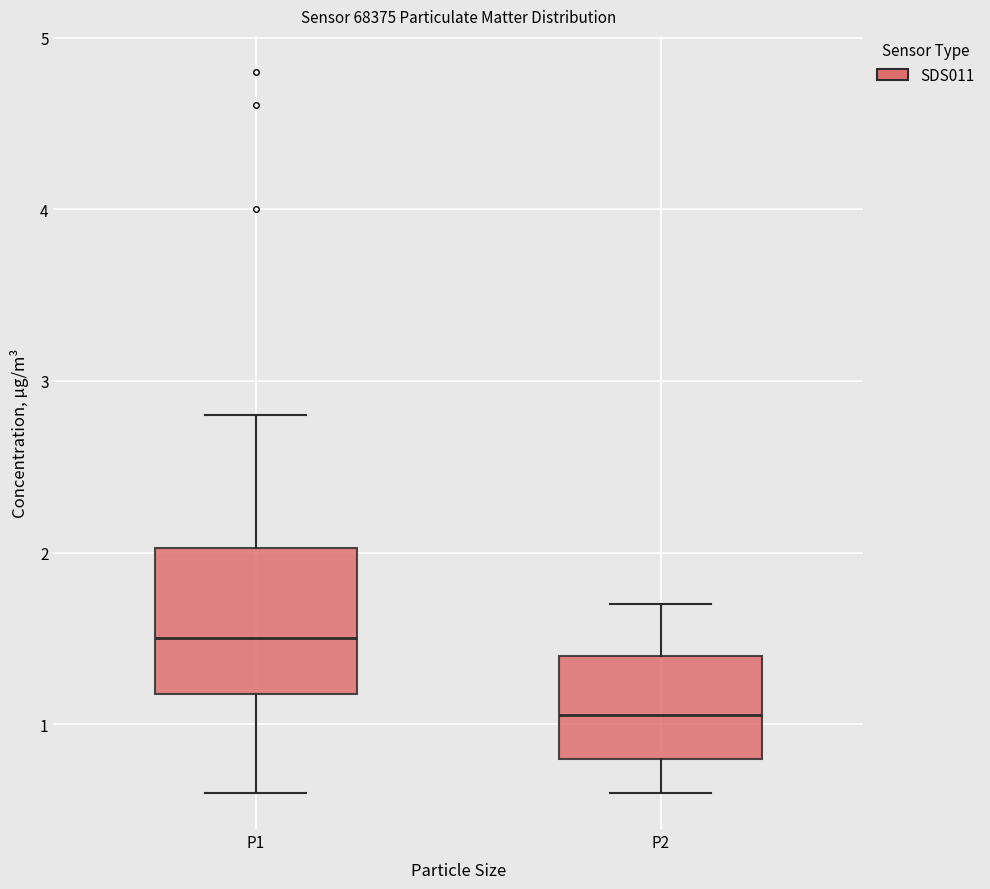

Which box's median line is the highest?

P1